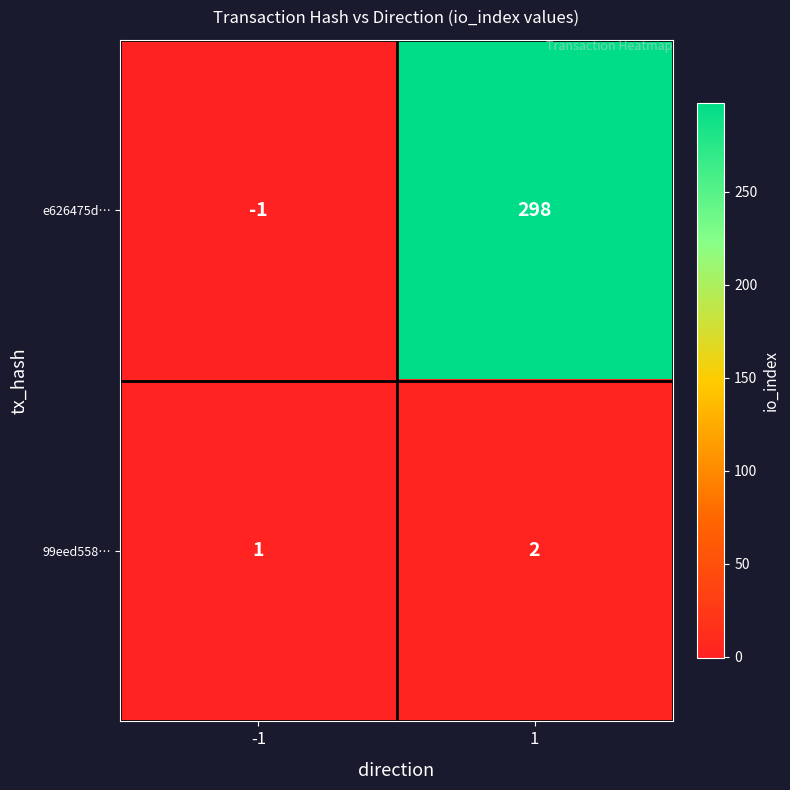

What is the sum of all e626475d… values?

297